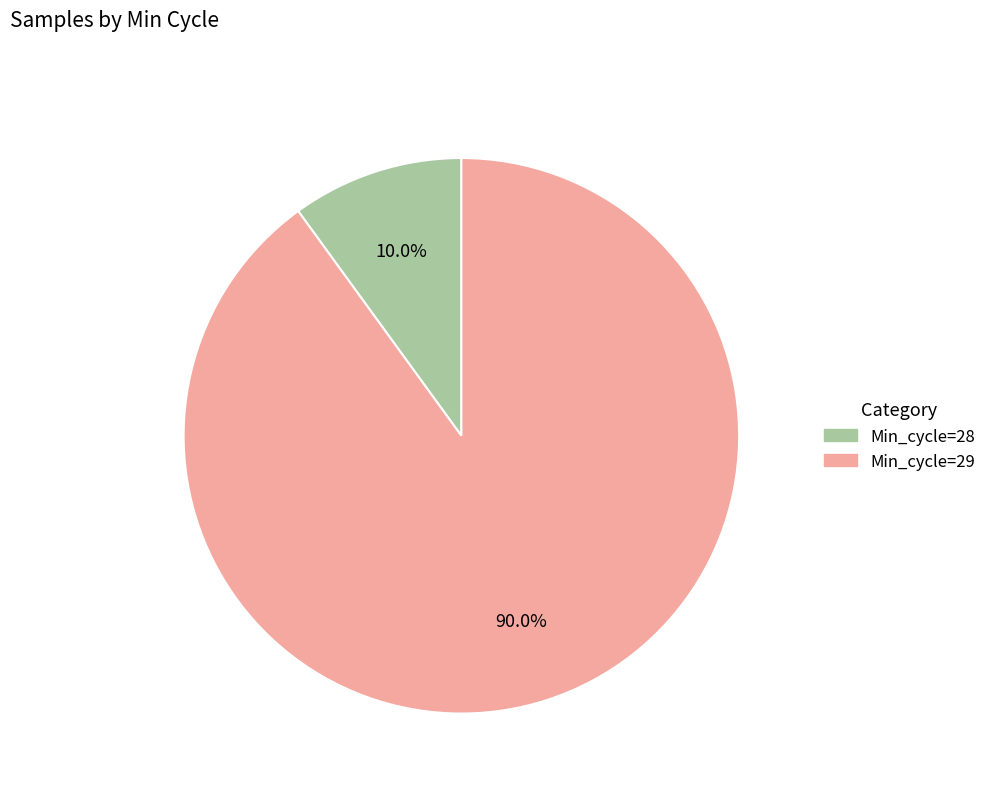

How many slices are in this pie chart?

2